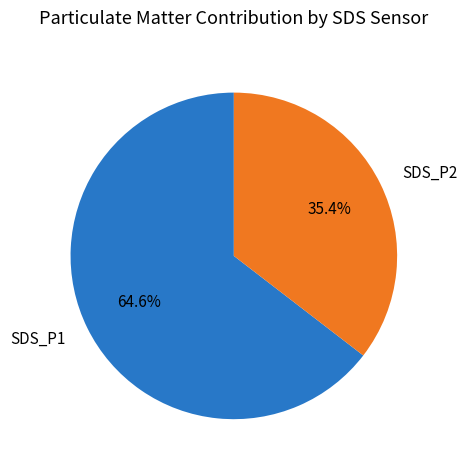

To the nearest percent, what is the difference between the largest and smallest slice percentages?

29%